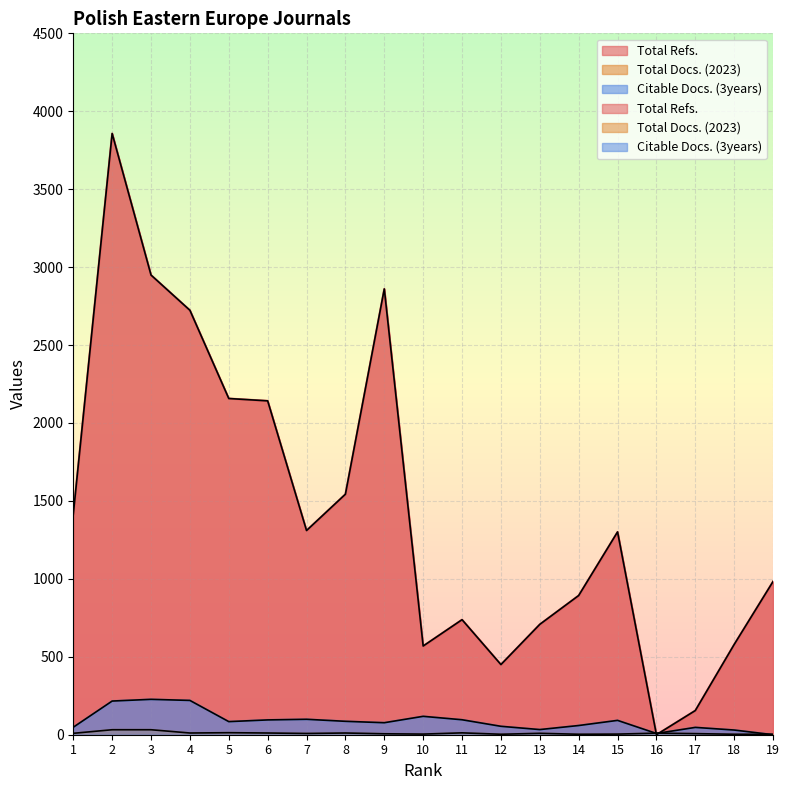

What is the sum of all Total Refs. values?

27331